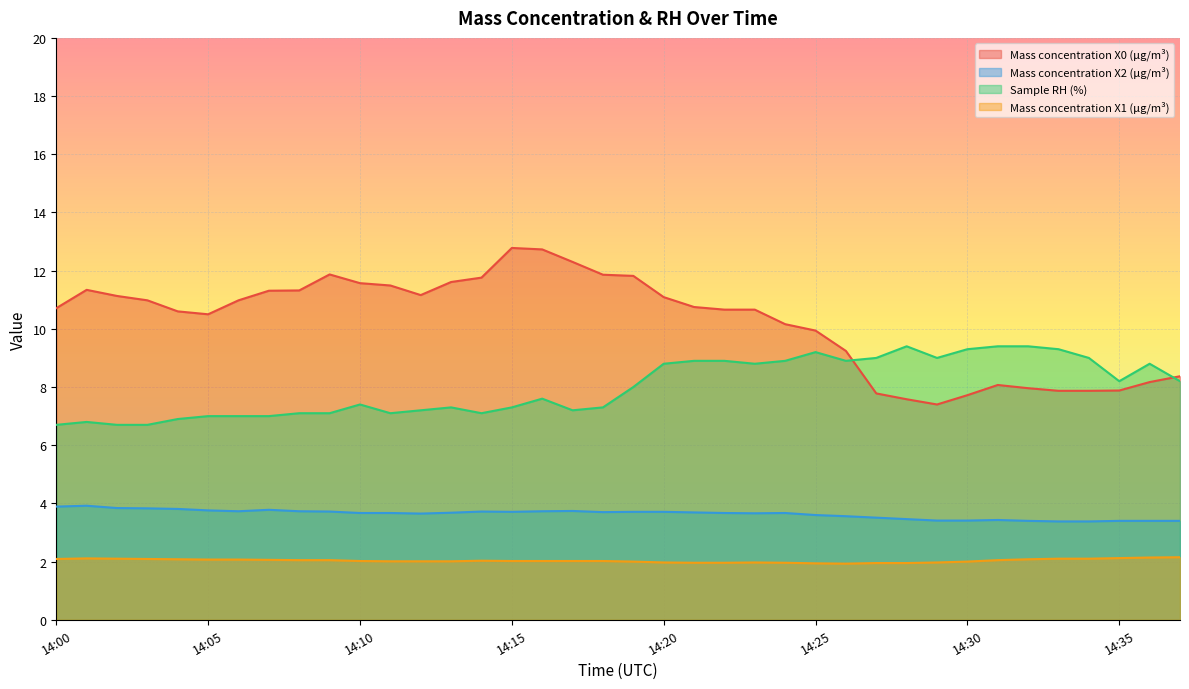

At how many categories does at least one series exceed 9?

32